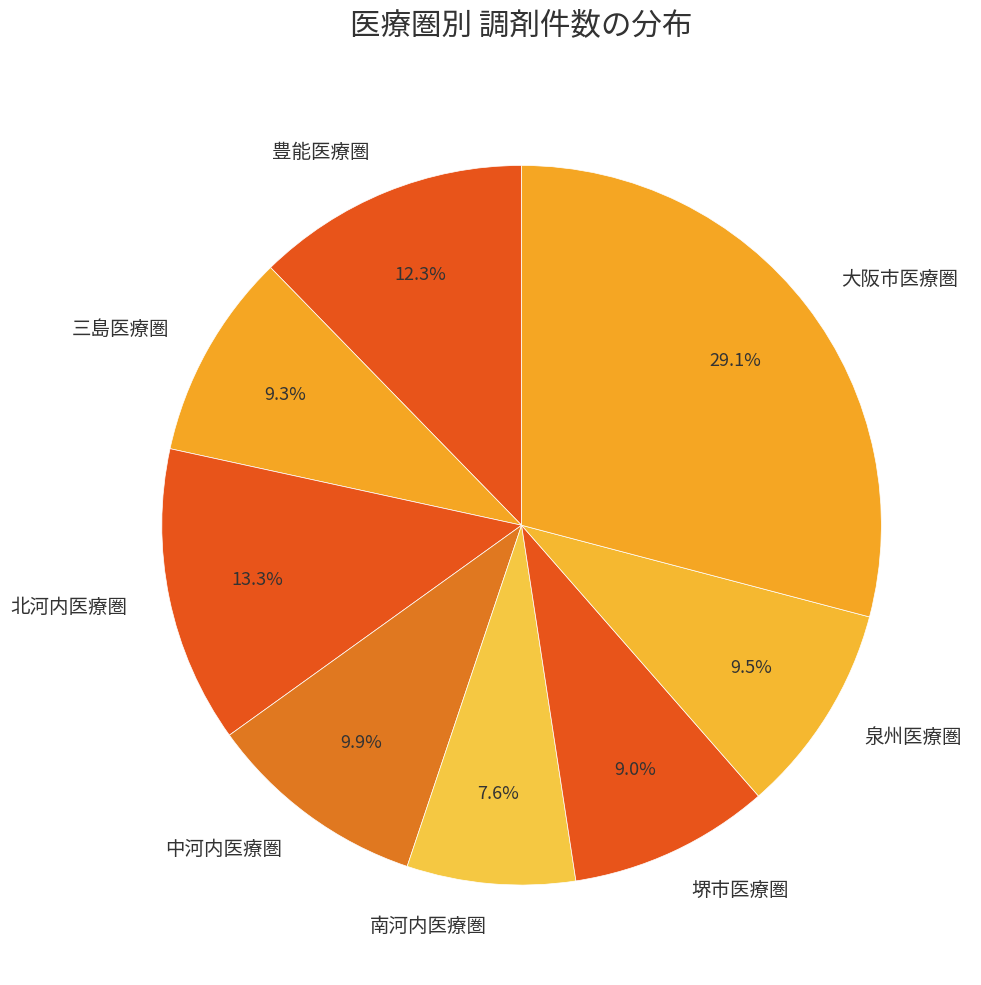

Is it true that 南河内医療圏 is 8% of the pie?

True